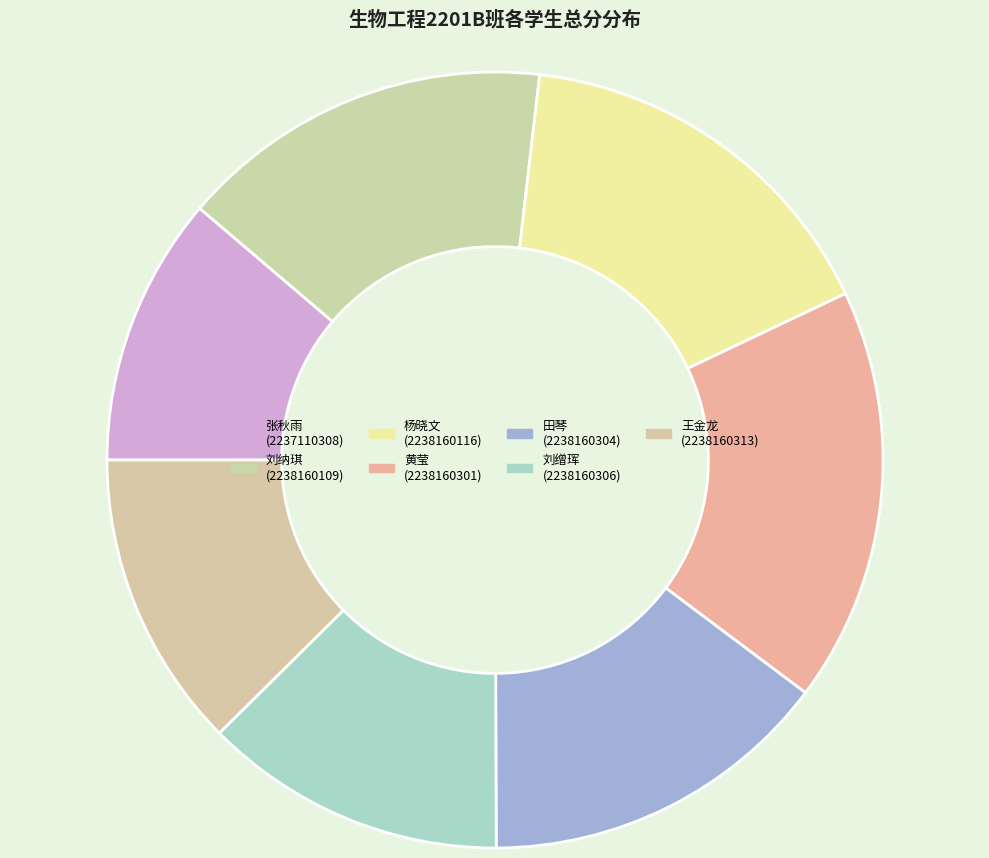

How many segments does this pie chart have?

7